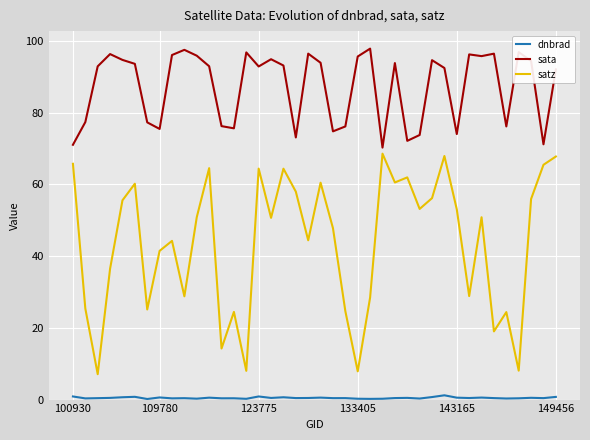

List the series in order of their overall mean, highest first.

sata, satz, dnbrad